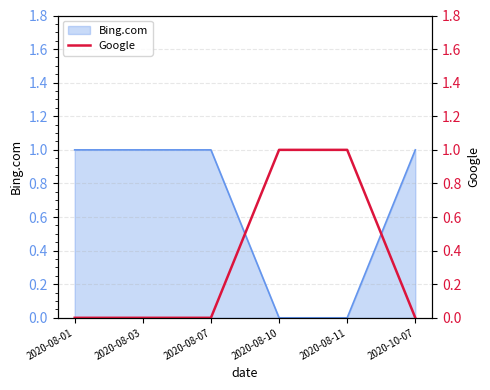

How many lines are shown in the chart?

1